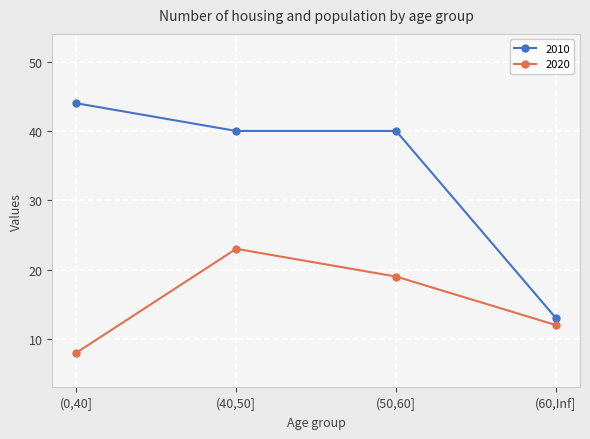

What is the minimum value shown in the chart?

8